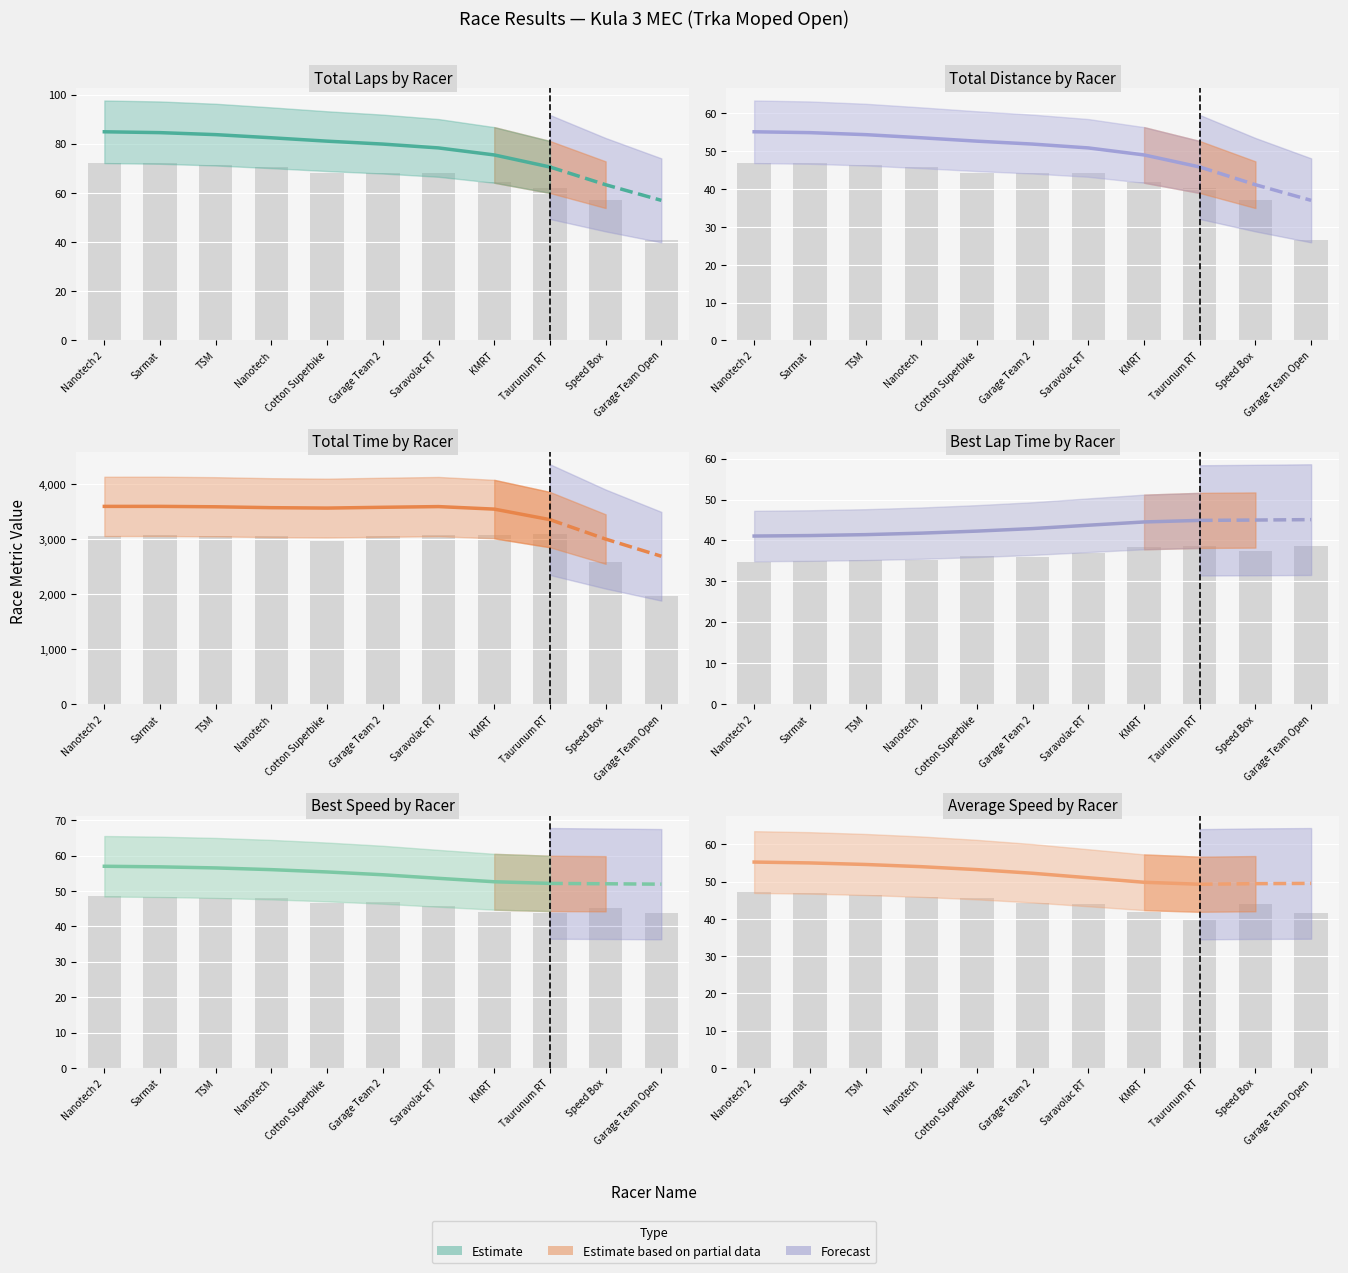

What is the lowest value of the Best Speed series?

52.1